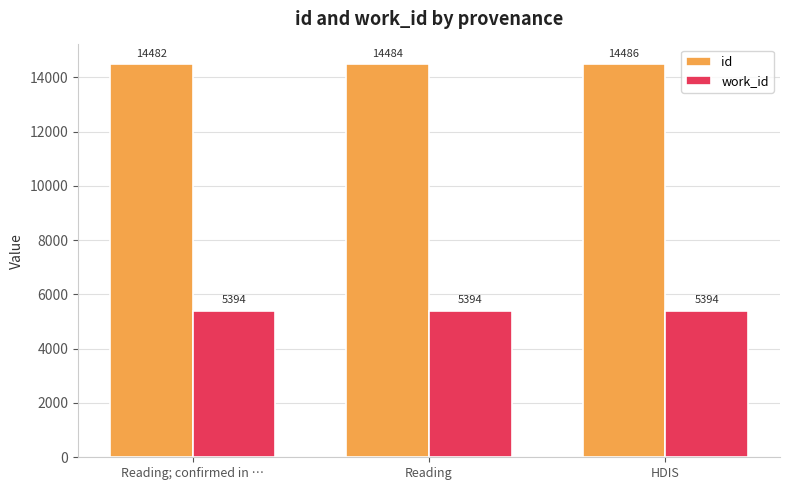

Which series has the largest total across all categories?

id